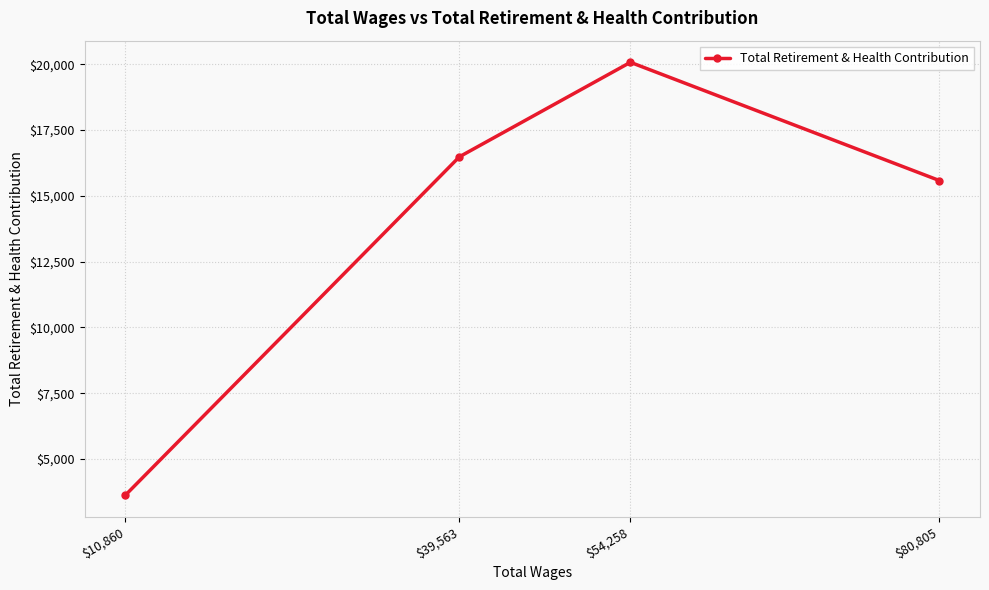

Where does the data first go above 16485?

$54,258